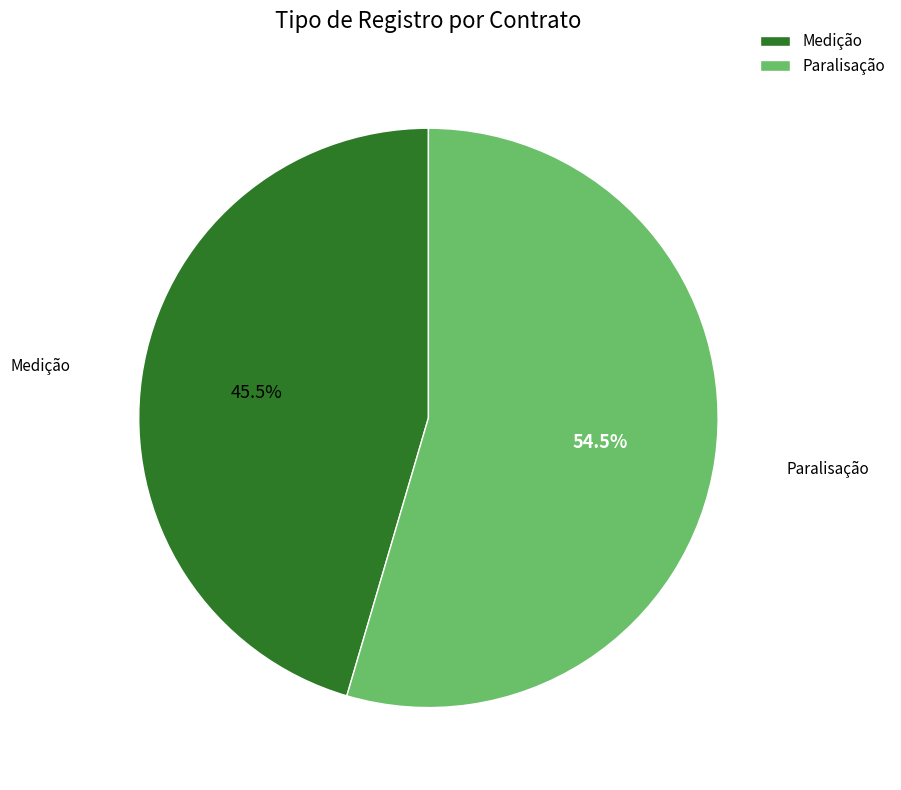

Which slice is the smallest?

Medição